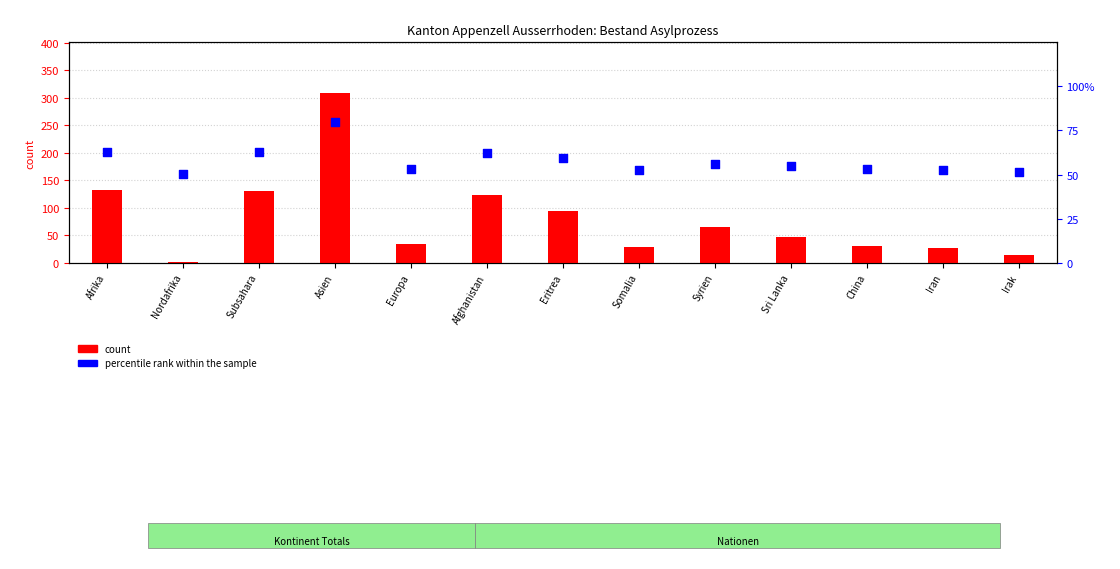

At how many categories does at least one series exceed 275?

1